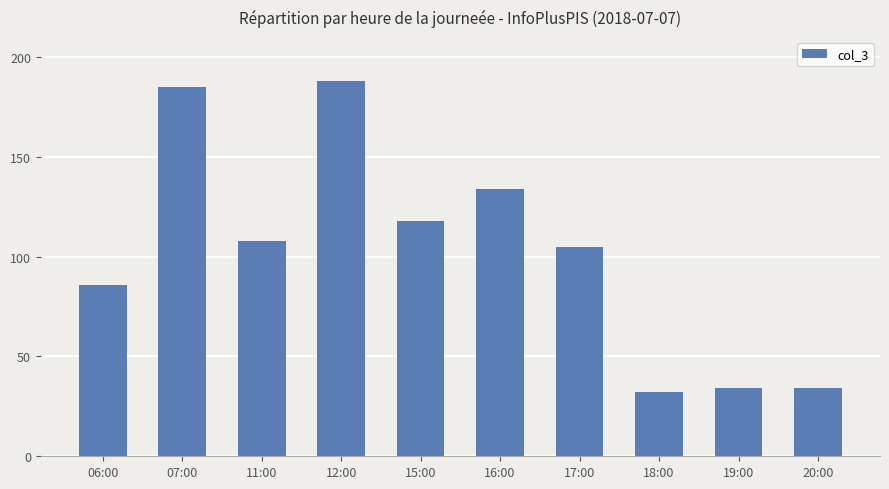

What is the sum of the values at 06:00 and 20:00?

120